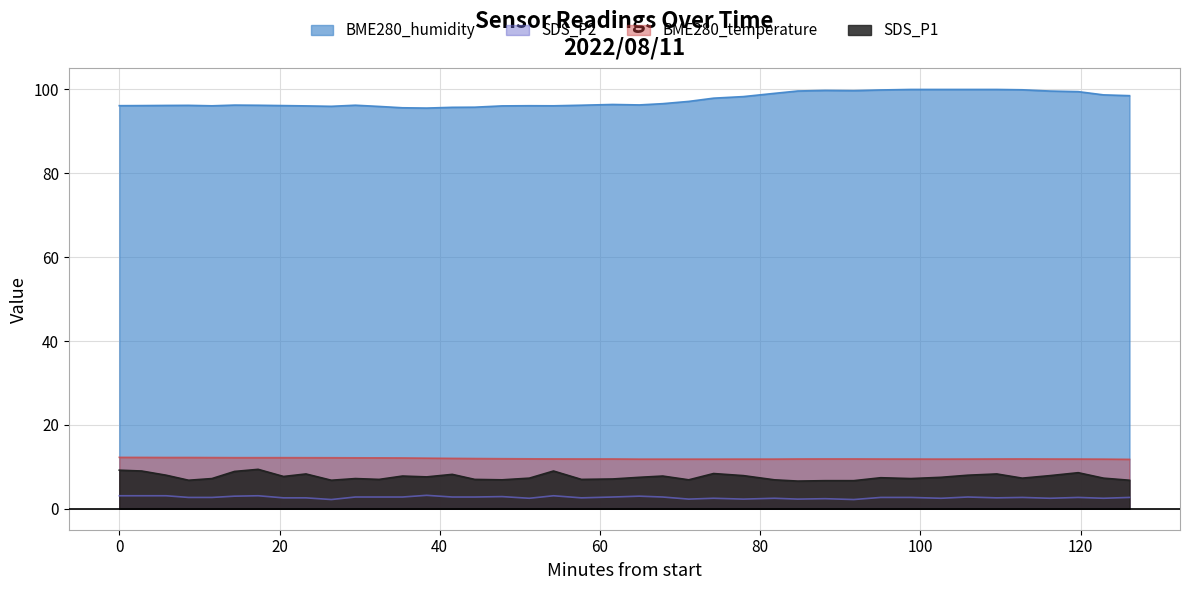

Reading left to right, list all the values displayed in this chart.

SDS_P1: 9.2	9.0	8.0	6.8	7.2	8.9	9.4	7.7	8.3	6.8	7.2	7.0	7.8	7.6	8.2	7.0	6.9	7.3	9.0	7.0	7.1	7.5	7.8	6.9	8.4	7.9	6.9	6.6	6.7	6.7	7.4	7.2	7.5	8.0	8.3	7.3	7.9	8.6	7.3	6.8
SDS_P2: 3.1	3.1	3.1	2.7	2.7	3.0	3.1	2.6	2.6	2.2	2.8	2.8	2.8	3.2	2.8	2.8	2.9	2.5	3.1	2.6	2.8	3.0	2.8	2.3	2.5	2.3	2.5	2.3	2.4	2.2	2.7	2.7	2.5	2.8	2.6	2.7	2.5	2.7	2.5	2.7
BME280_temperature: 12.3	12.2	12.2	12.2	12.2	12.2	12.2	12.2	12.2	12.2	12.2	12.1	12.1	12.1	12.0	12.0	11.9	11.9	11.9	11.9	11.9	11.8	11.8	11.8	11.8	11.8	11.8	11.9	11.9	11.9	11.9	11.9	11.8	11.9	11.9	11.9	11.9	11.9	11.8	11.8
BME280_humidity: 96.1	96.2	96.2	96.2	96.1	96.3	96.2	96.2	96.1	96.0	96.2	96.0	95.6	95.6	95.7	95.8	96.1	96.1	96.1	96.2	96.4	96.3	96.6	97.2	97.9	98.3	99.1	99.6	99.8	99.7	99.9	100.0	100.0	100.0	100.0	99.9	99.6	99.5	98.7	98.5